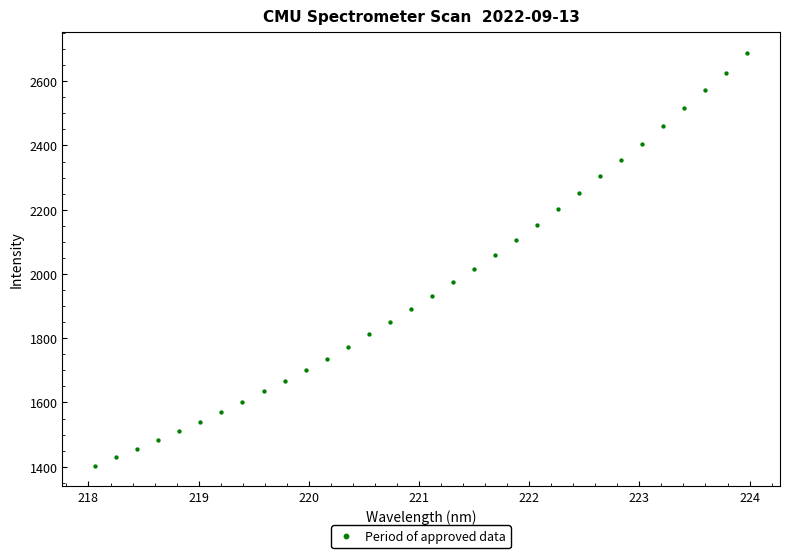

What is the range of X values (max minus min)?

5.9